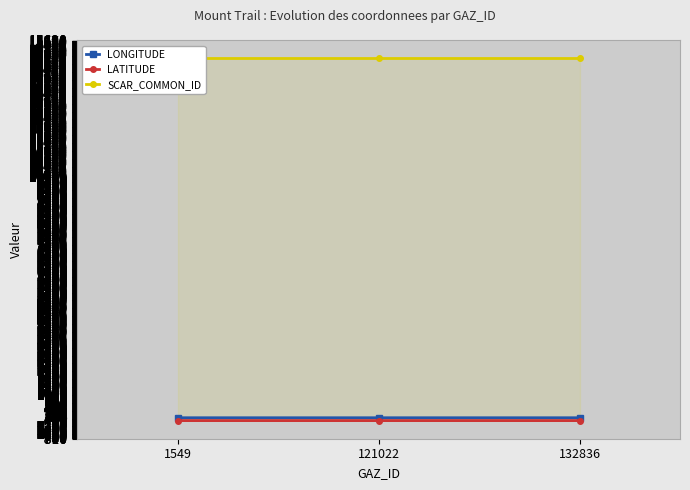

Where is LATITUDE nearest to the value -67?

121022